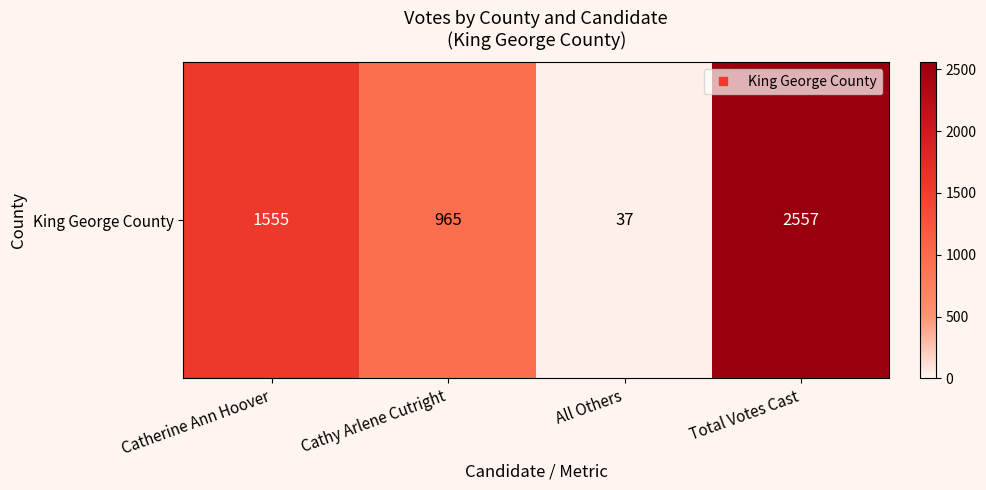

Where does the data first go above 1555?

Total Votes Cast